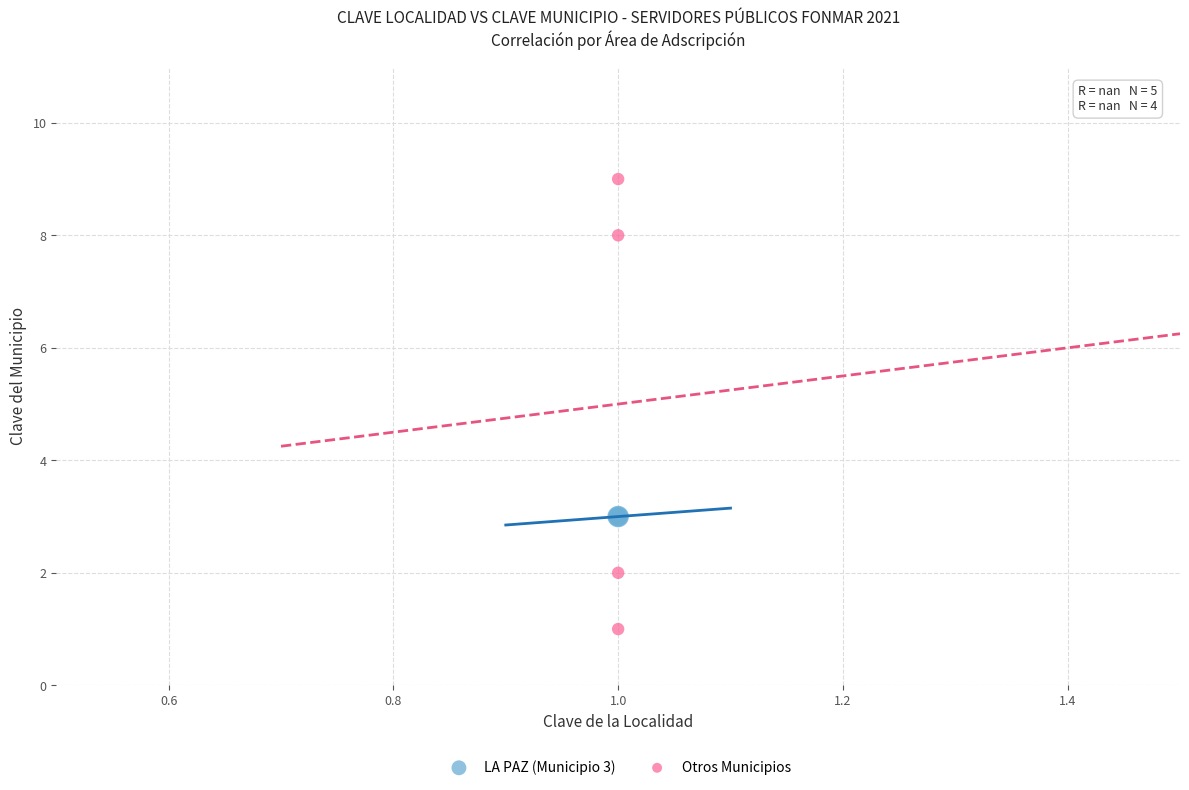

Which series contains the highest Y value?

Otros Municipios